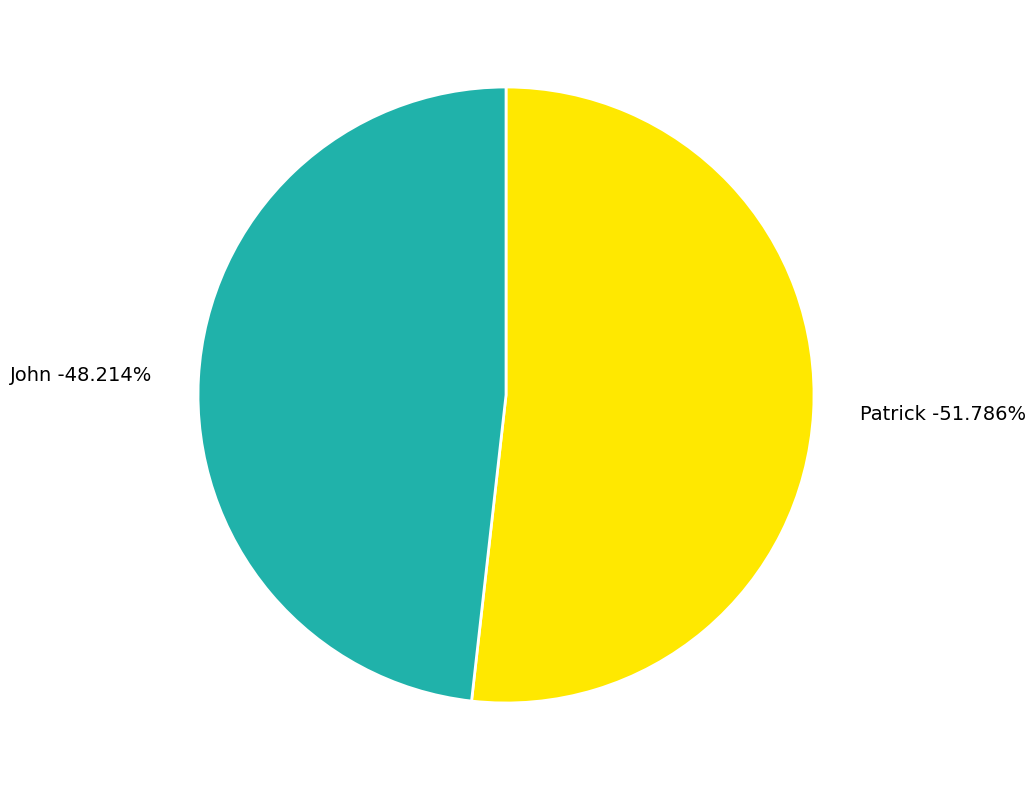

The Patrick slice represents 52% of the pie. True or false?

True